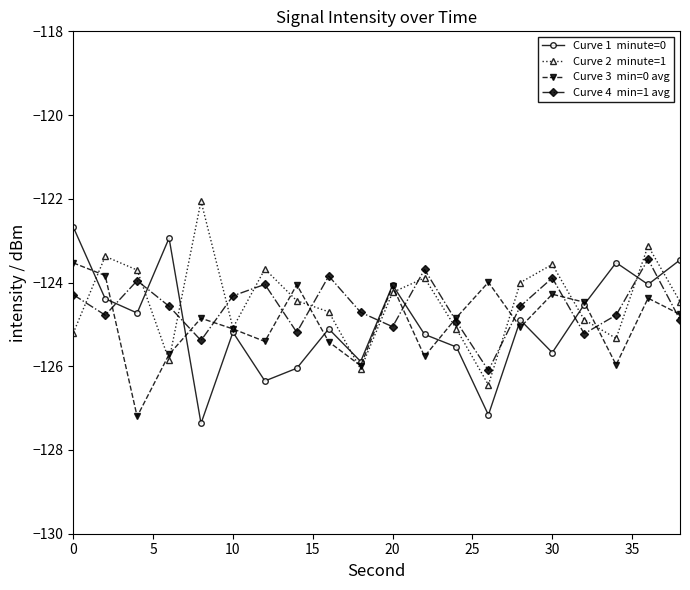

What is the greatest value displayed?

-122.1